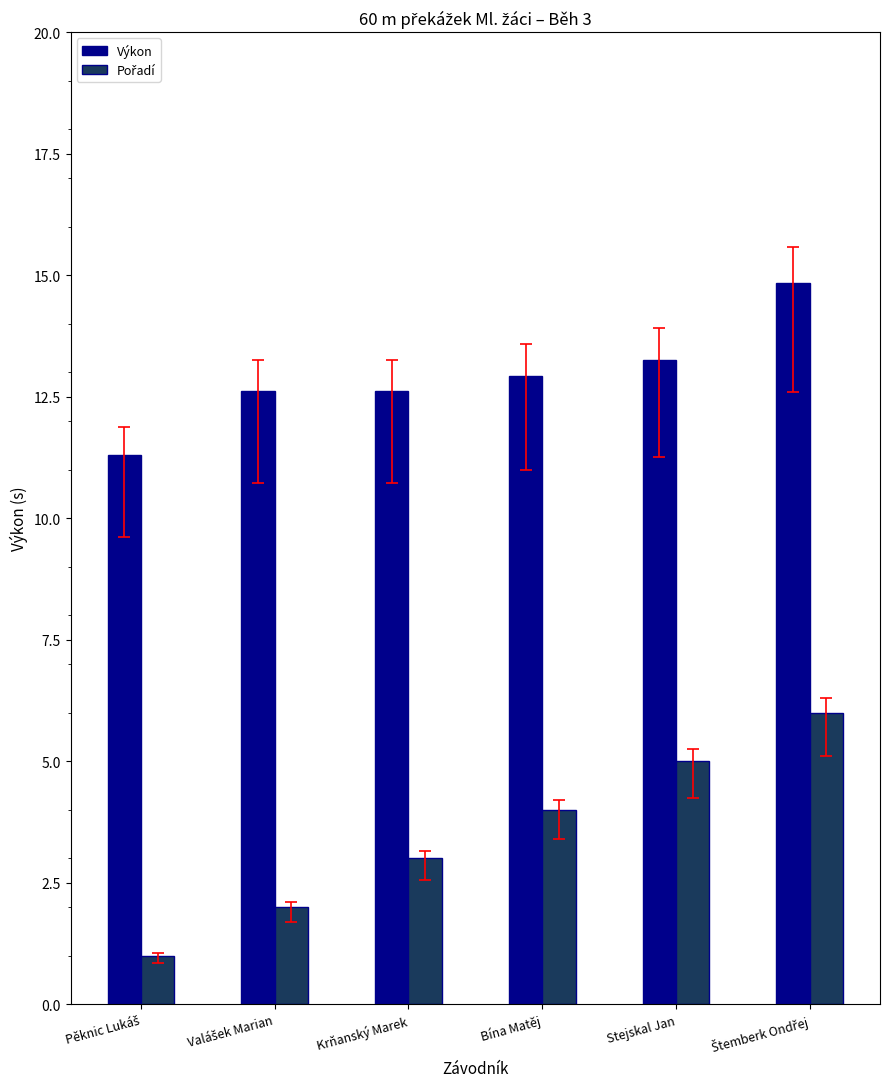

What is the maximum value for Výkon?

14.8